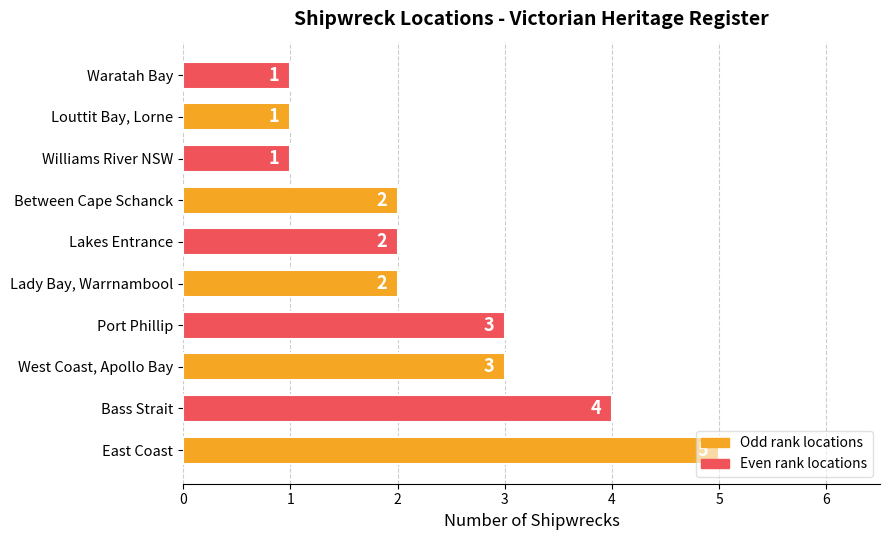

What is the sum of all values?

24